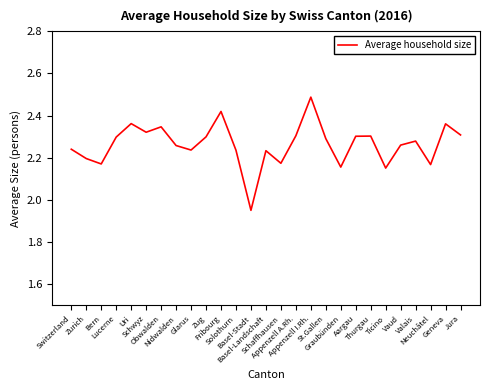

Which has a higher value, Fribourg or Basel-Landschaft?

Fribourg